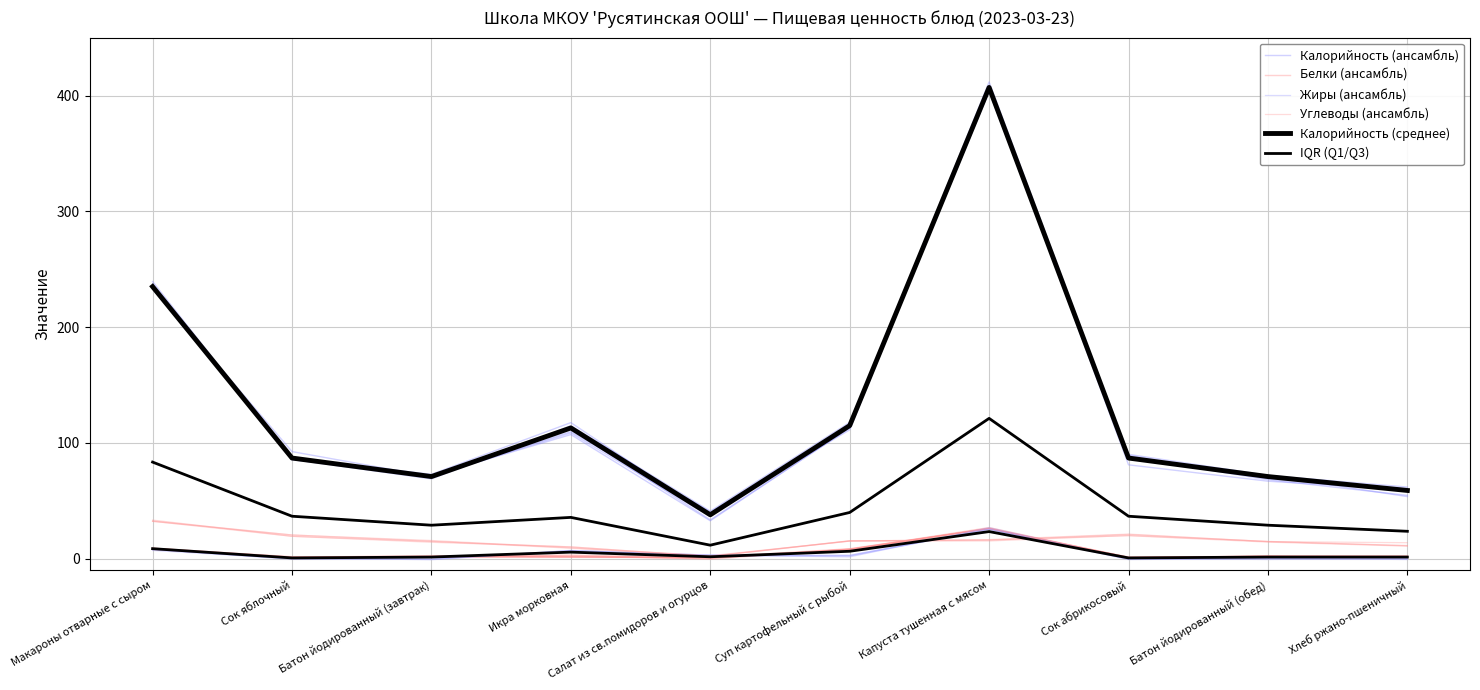

Is the value of Жиры (ансамбль) at Батон йодированный (завтрак) greater than the value of Калорийность (среднее) at Батон йодированный (завтрак)?

No